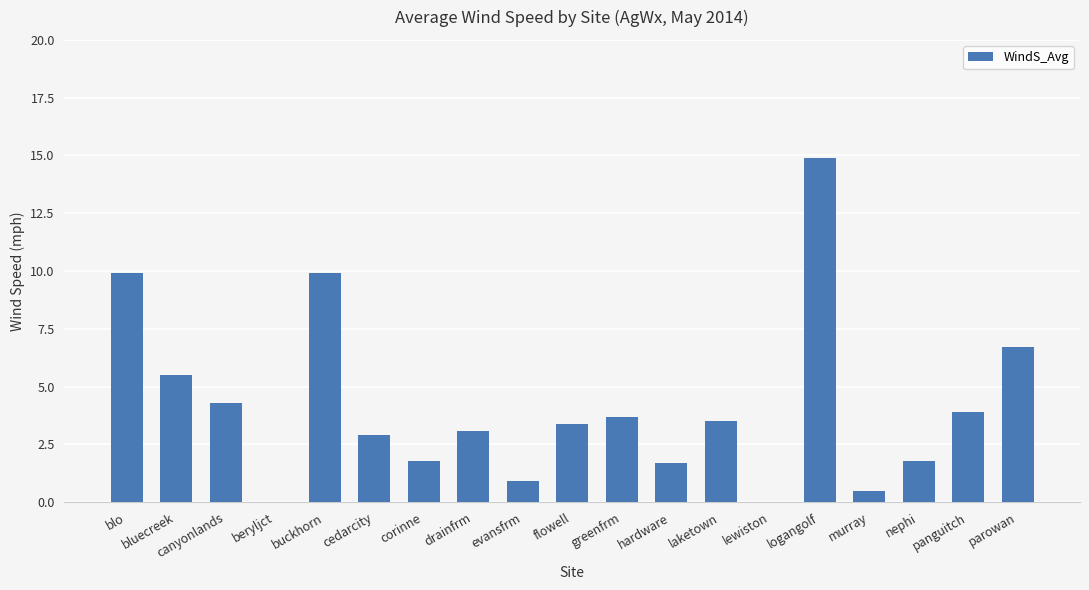

Which label corresponds to the largest value in the chart?

logangolf